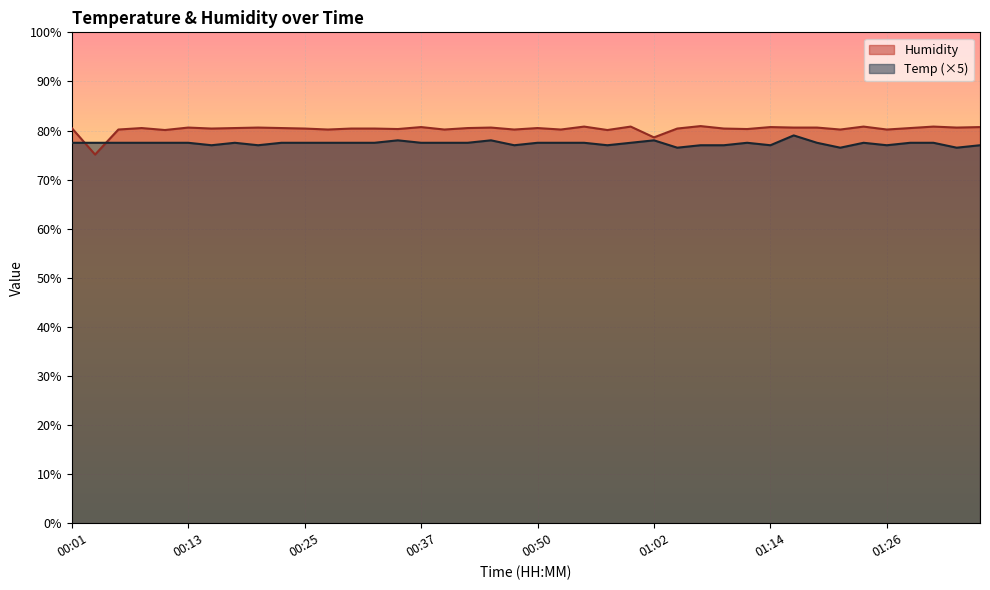

How many Temp values are between 77 and 78?

36